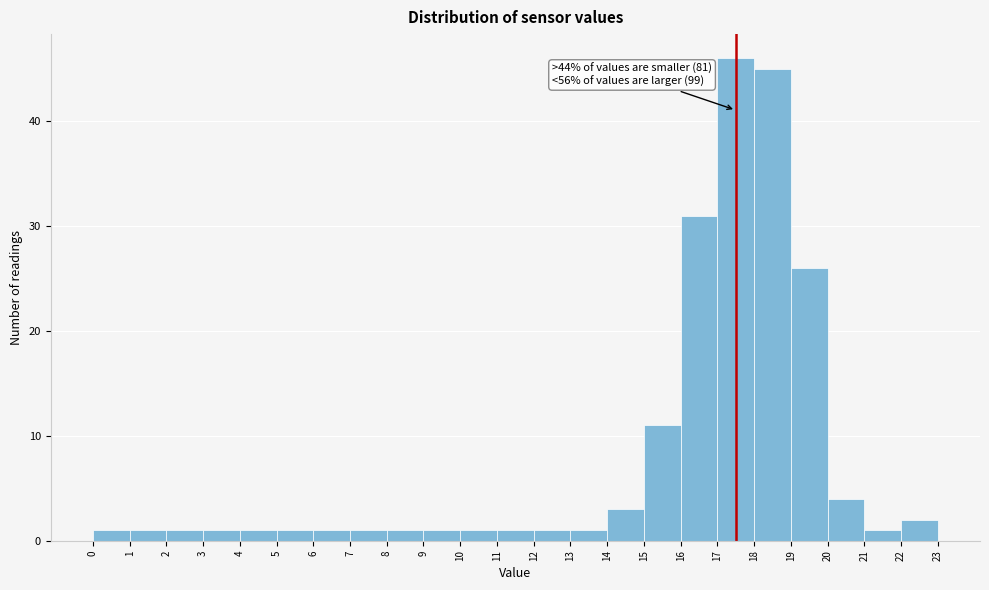

Which range on the x-axis has the tallest bar?

17 to 18